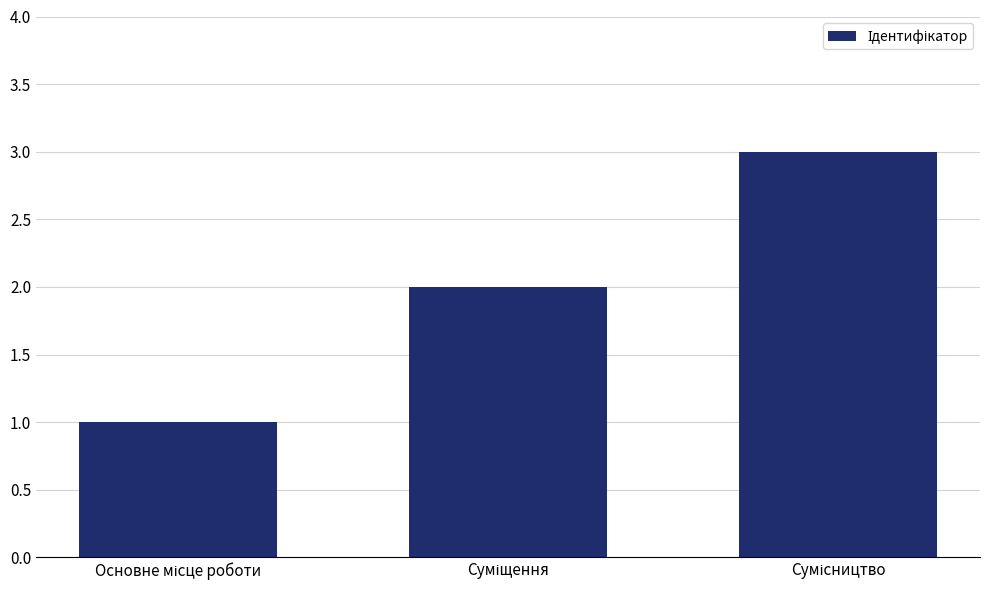

How many data points are less than 2?

1